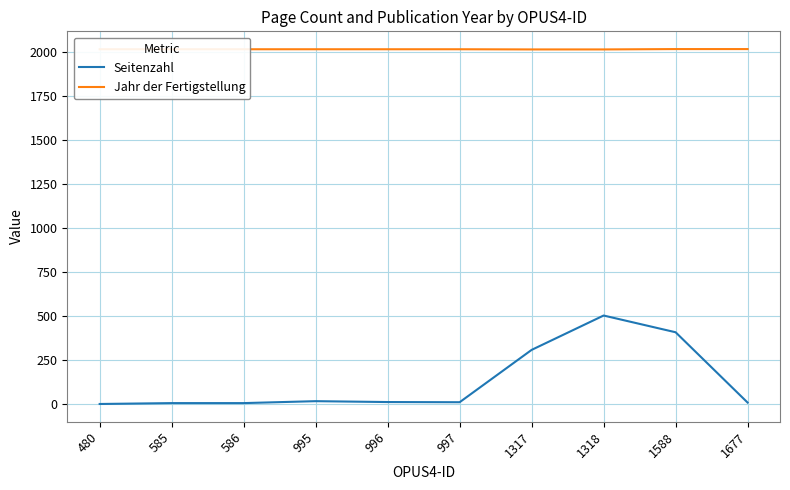

Which series has the largest total across all categories?

Jahr der Fertigstellung